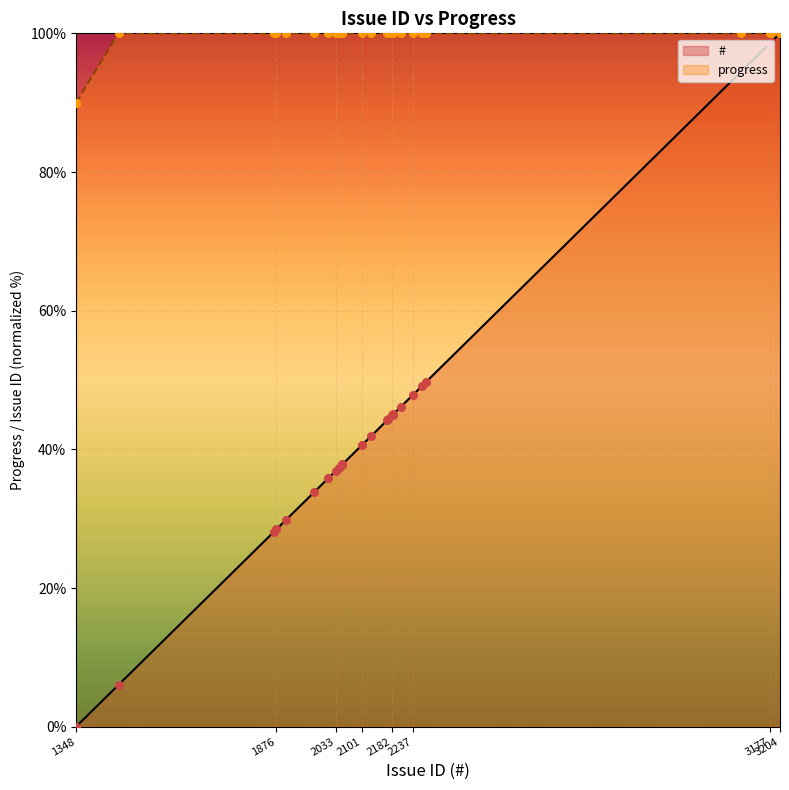

Which has a higher value, 2050 or 2183?

2050